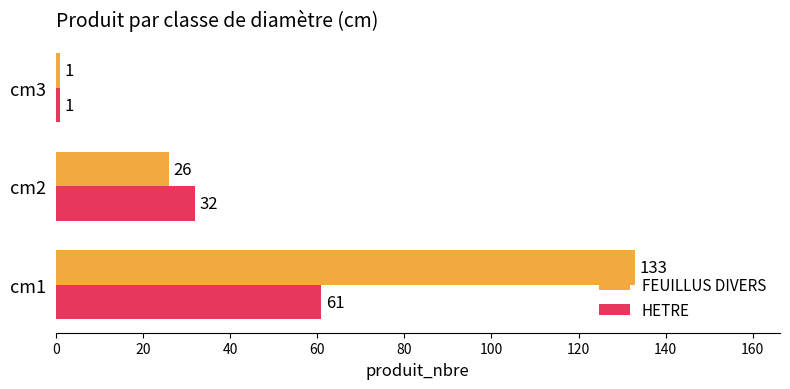

Is it true that HETRE equals 61 at cm1?

True